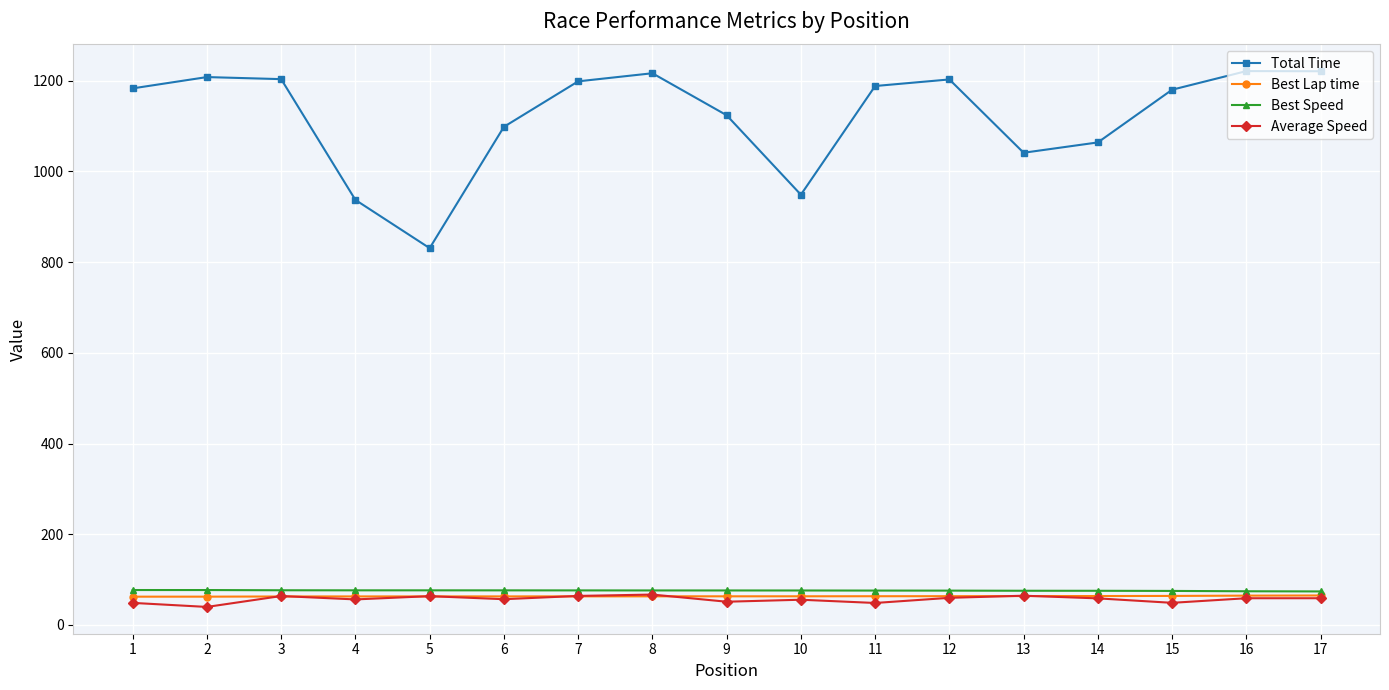

The value of Total Time at 4 is 937.2. True or false?

True